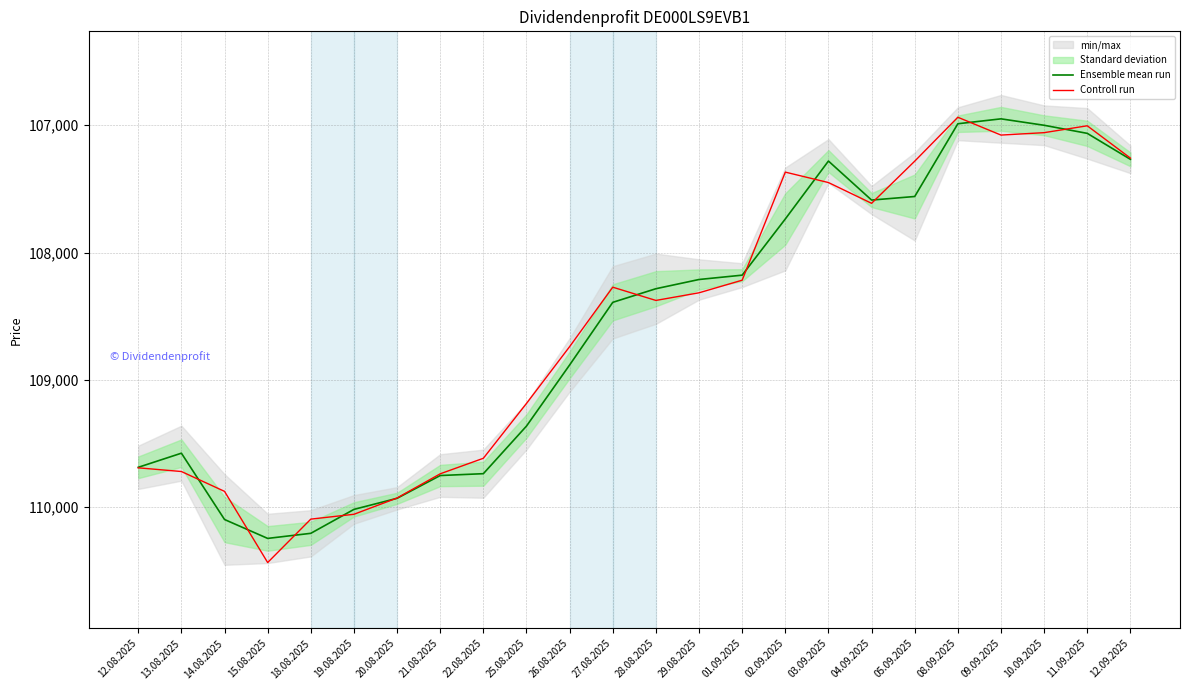

What is the total value across all series at 29.08.2025?

216527.5